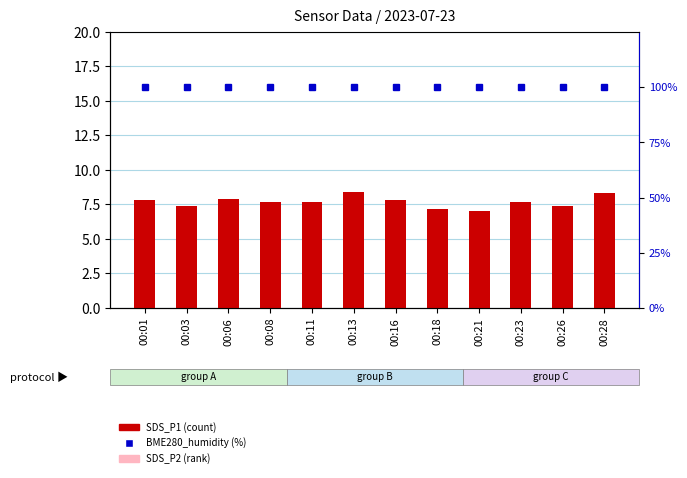

What is the total value across all series at 00:08?

114.6